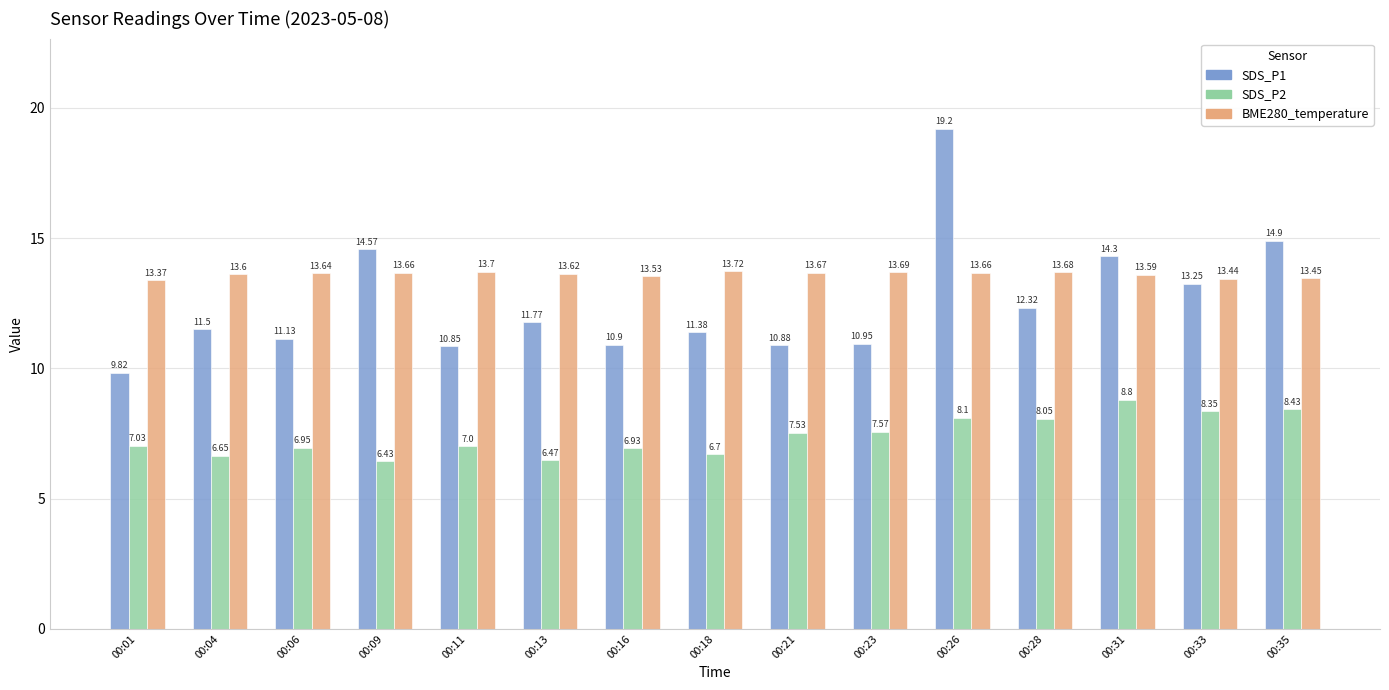

Is the value of SDS_P2 at 00:26 greater than the value of BME280_temperature at 00:04?

No